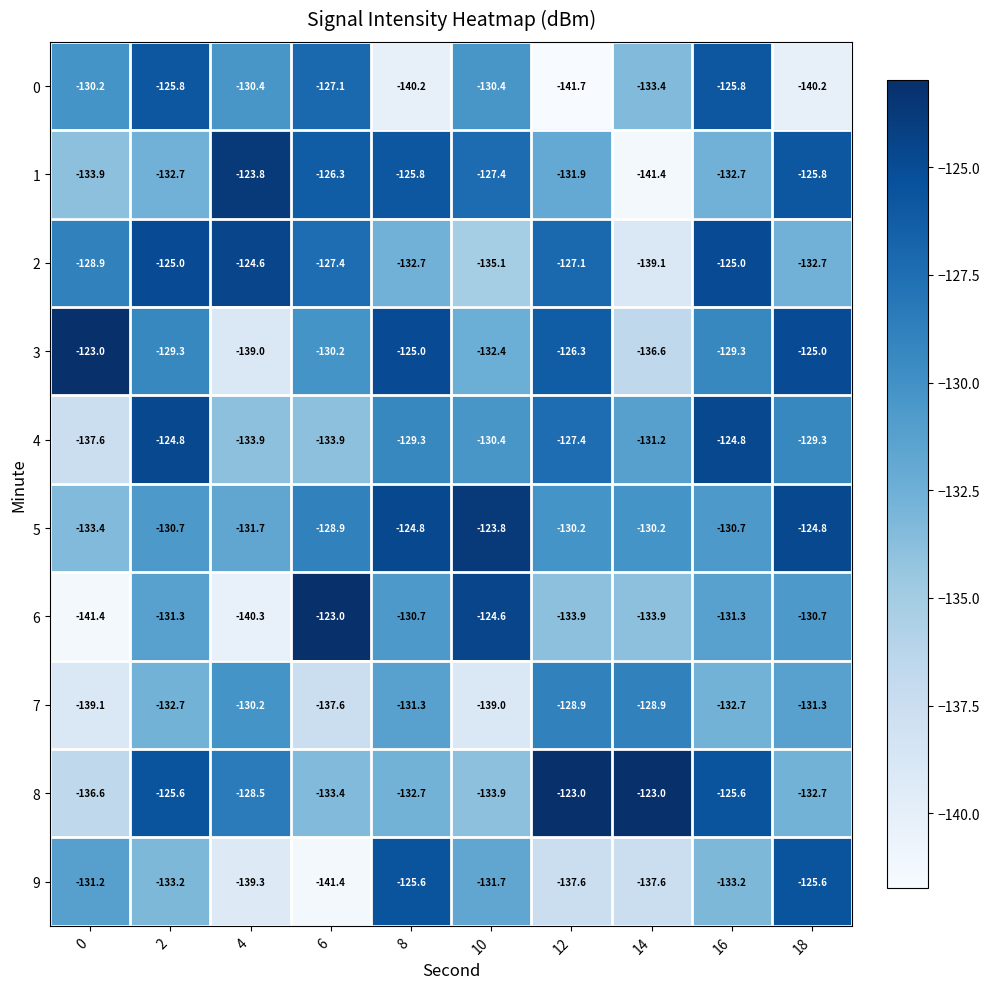

Which series changed the most between 14 and 18?

1